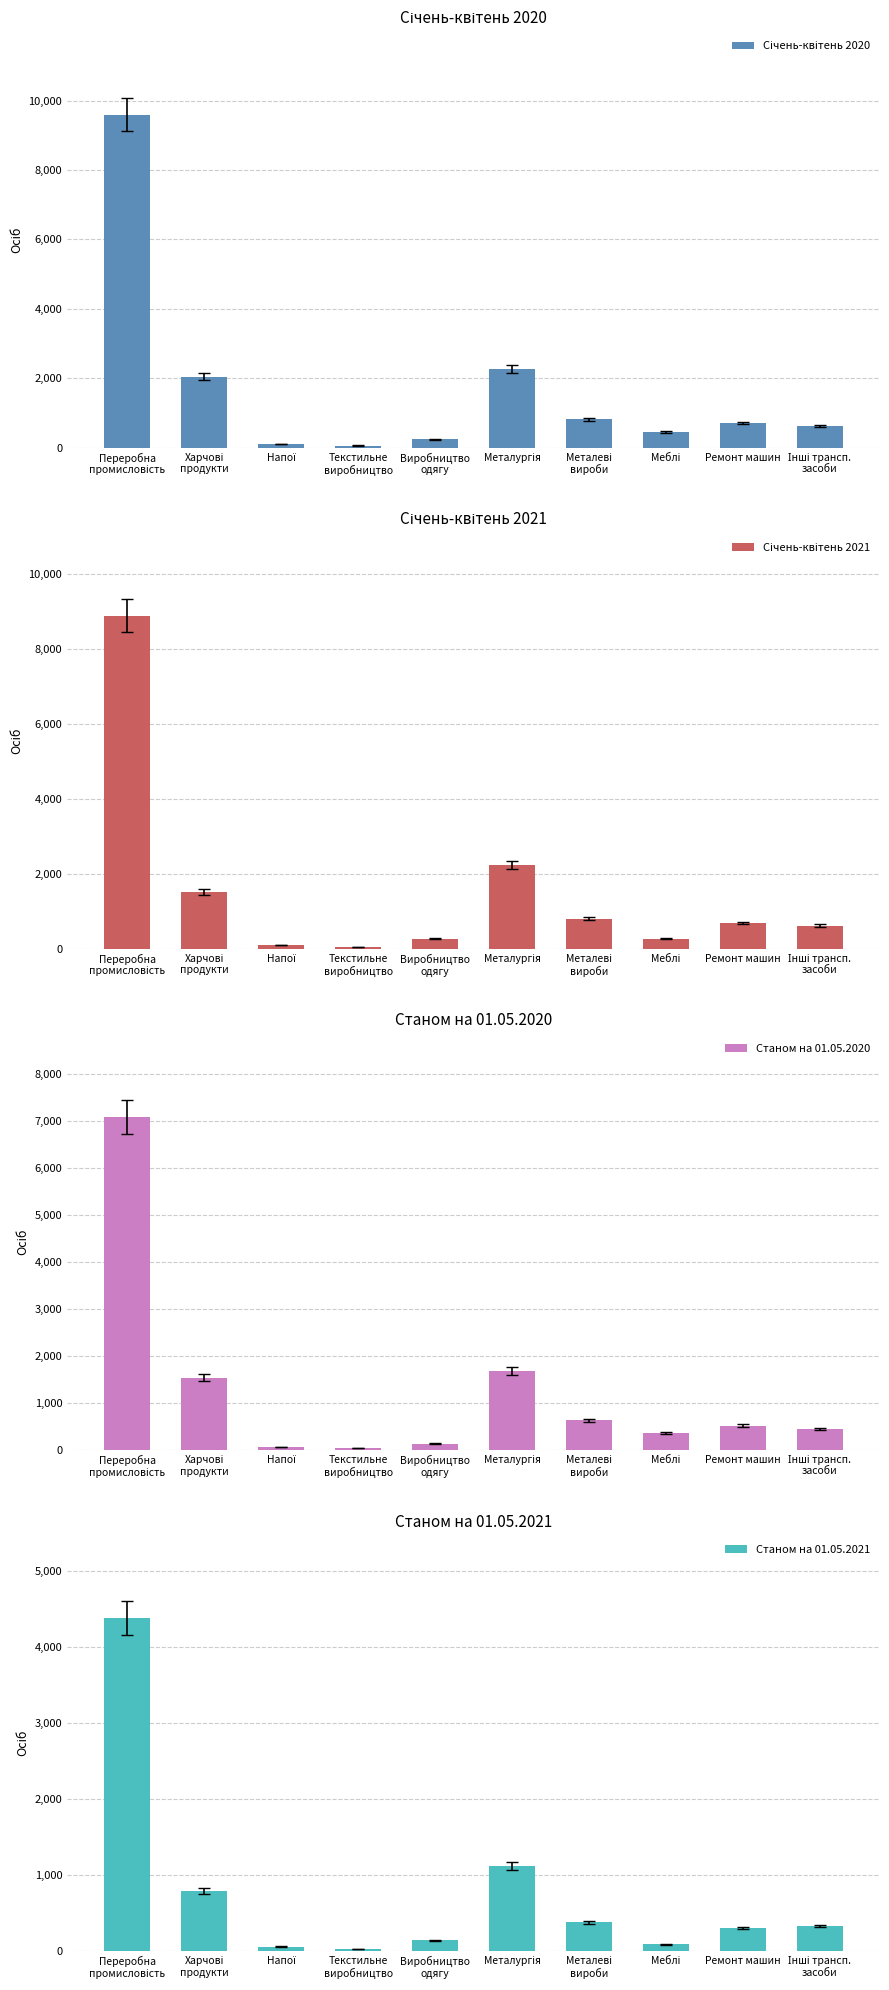

How many series are shown in this chart?

4